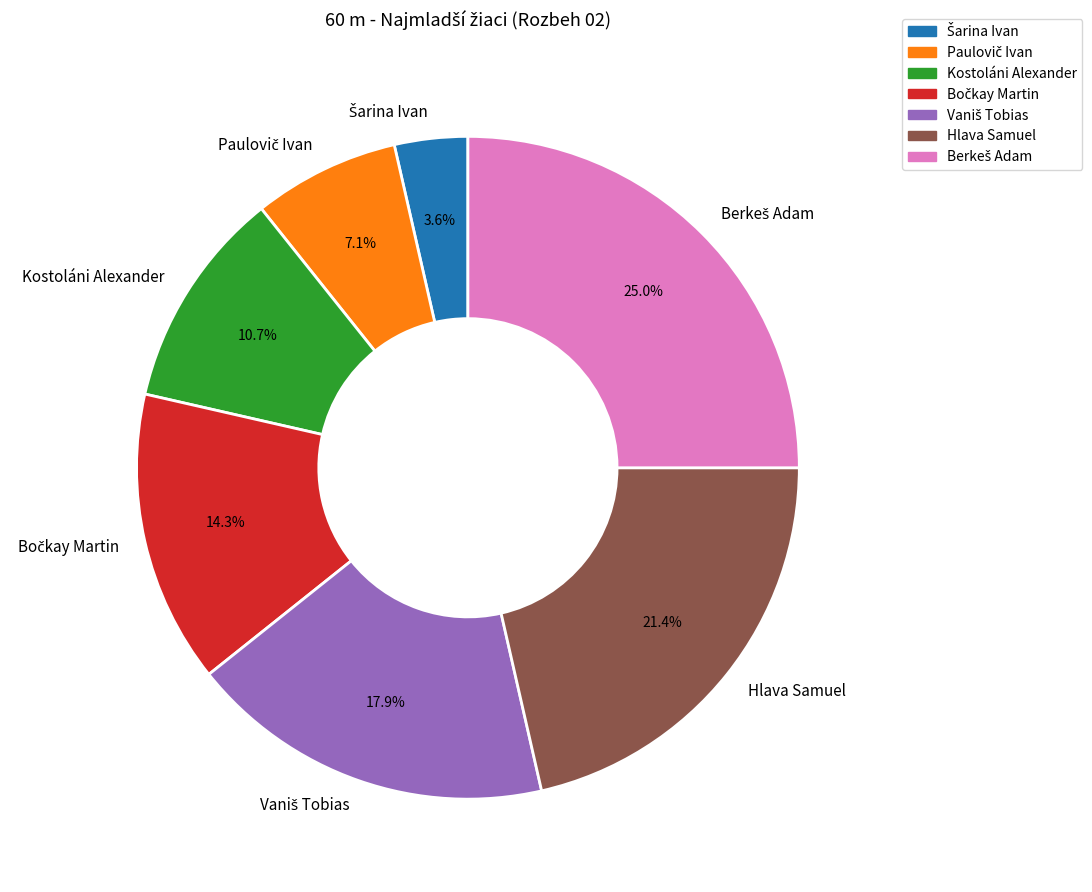

What portion of the pie excludes Hlava Samuel?

78.6%